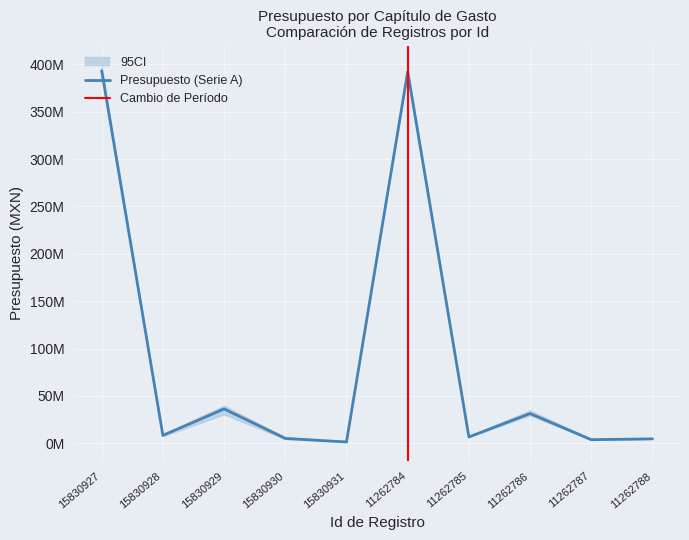

Read the value at 15830930.

5035412.0